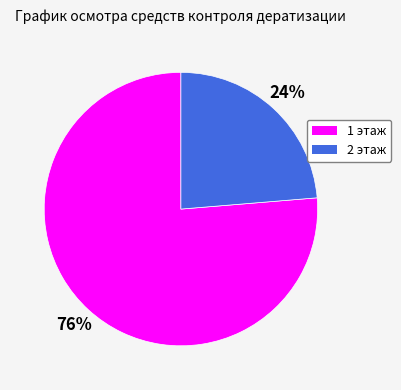

Do 2 этаж and 1 этаж together represent more than half of the pie?

Yes